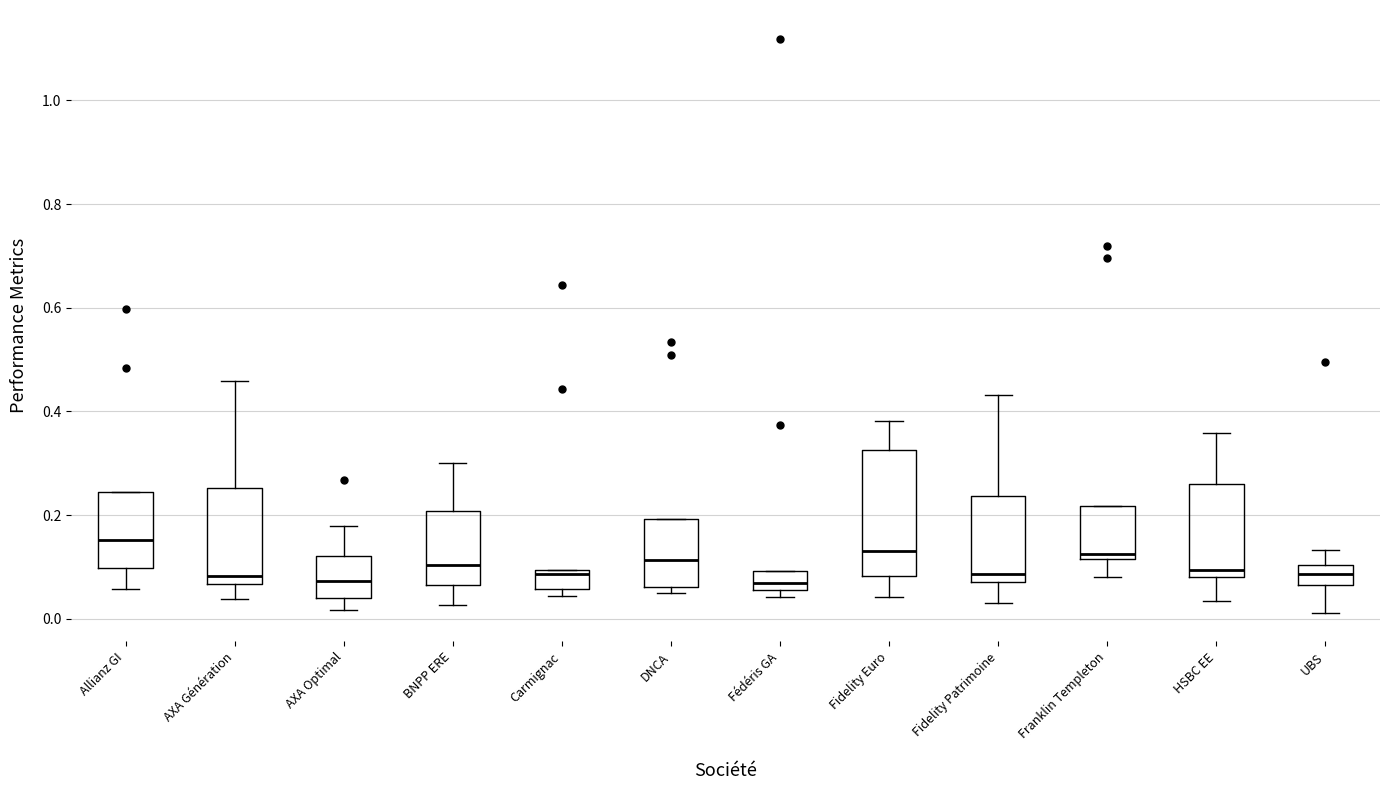

Reading left to right, read every box against the y-axis: the position of its median line, the range the box covers, and the ends of its whiskers. The values are not printed on the chart, so give them approximately, as read against the axis.

Allianz GI: median 0.16, box 0.10 to 0.24, whiskers 0.06 to 0.24
AXA Génération: median 0.08, box 0.06 to 0.26, whiskers 0.04 to 0.46
AXA Optimal: median 0.08, box 0.04 to 0.12, whiskers 0.02 to 0.18
BNPP ERE: median 0.10, box 0.06 to 0.20, whiskers 0.02 to 0.30
Carmignac: median 0.08, box 0.06 to 0.10, whiskers 0.04 to 0.10
DNCA: median 0.12, box 0.06 to 0.20, whiskers 0.04 to 0.20
Fédéris GA: median 0.06 (inside the box), box 0.06 to 0.10, whiskers 0.04 to 0.10
Fidelity Euro: median 0.14, box 0.08 to 0.32, whiskers 0.04 to 0.38
Fidelity Patrimoine: median 0.08 (just above the box's lower edge), box 0.08 to 0.24, whiskers 0.04 to 0.44
Franklin Templeton: median 0.12 (just above the box's lower edge), box 0.12 to 0.22, whiskers 0.08 to 0.22
HSBC EE: median 0.10, box 0.08 to 0.26, whiskers 0.04 to 0.36
UBS: median 0.08, box 0.06 to 0.10, whiskers 0.02 to 0.14